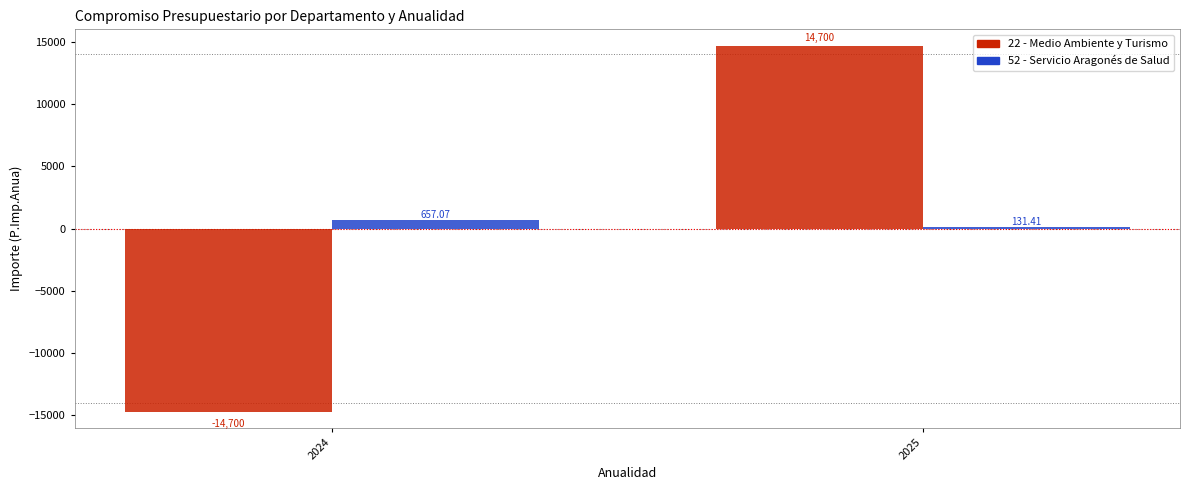

Reading left to right, transcribe all the data shown in this chart.

22 - Medio Ambiente y Turismo: -14700.0	14700.0
52 - Servicio Aragonés de Salud: 657.1	131.4